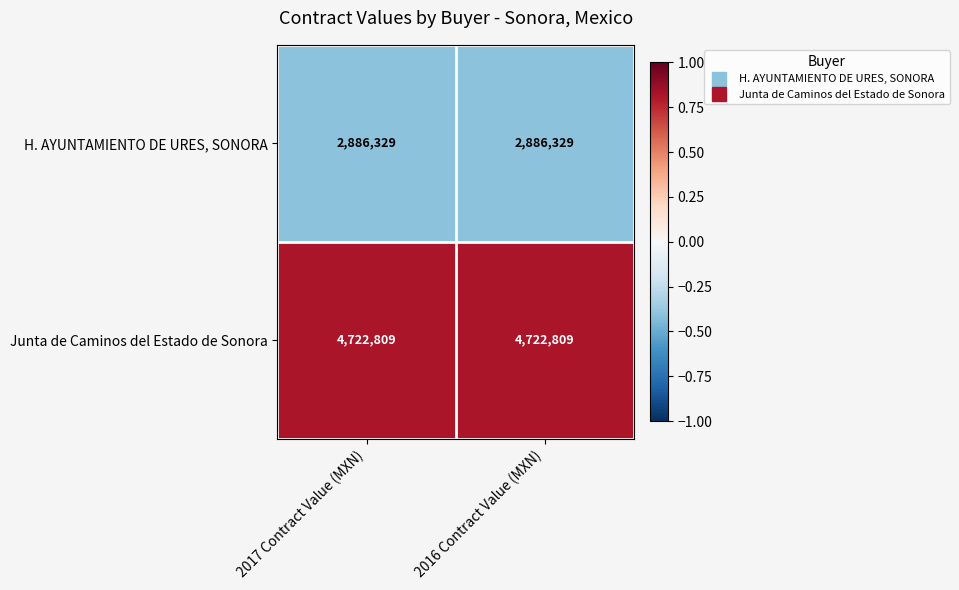

What is the average value of the H. AYUNTAMIENTO DE URES, SONORA series?

2886329